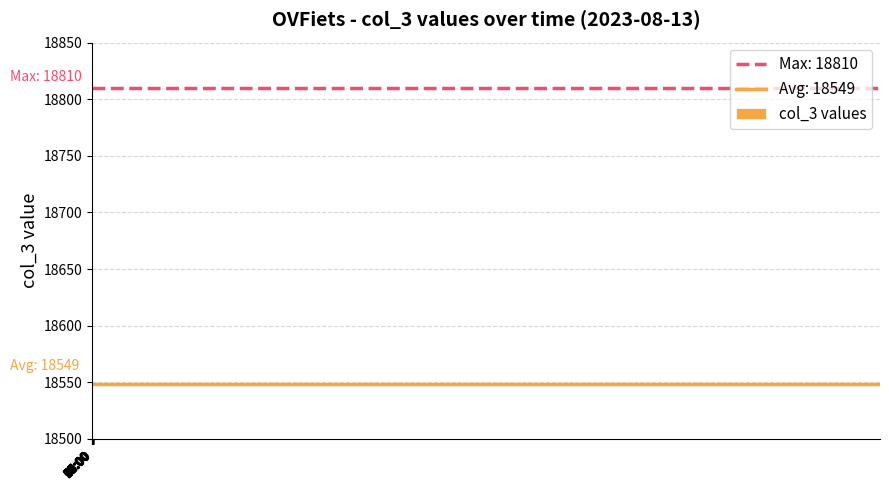

What is the label of the 2nd bar from the right?

00:00